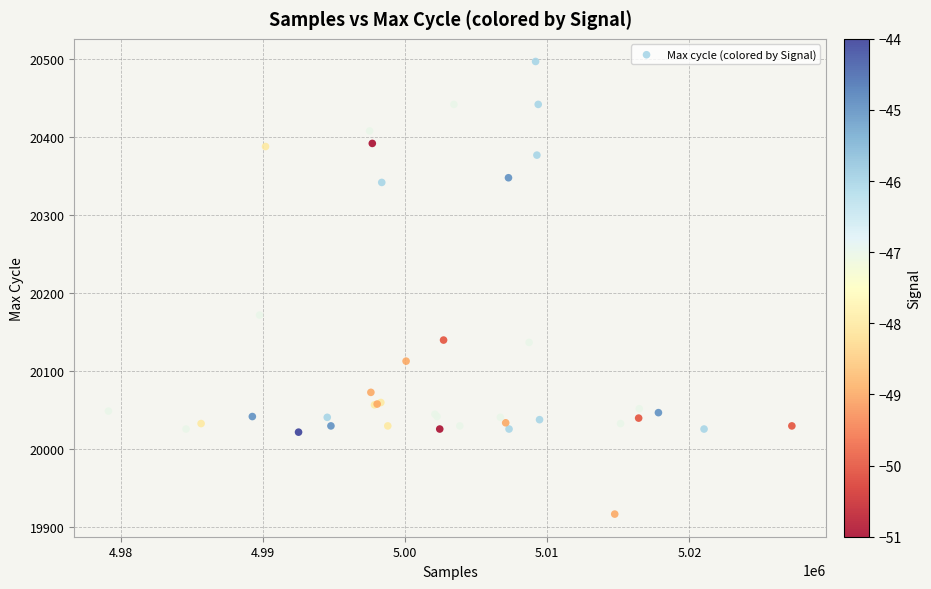

What Y value in the scatter plot is closest to 20207?

20172